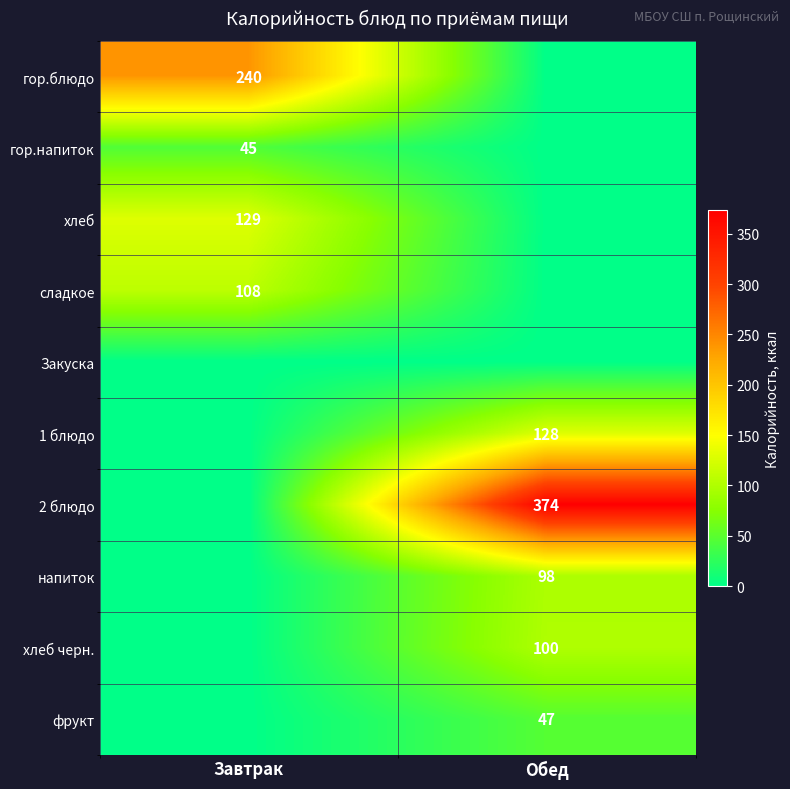

The value of 1 блюдо at Обед is 215. True or false?

False